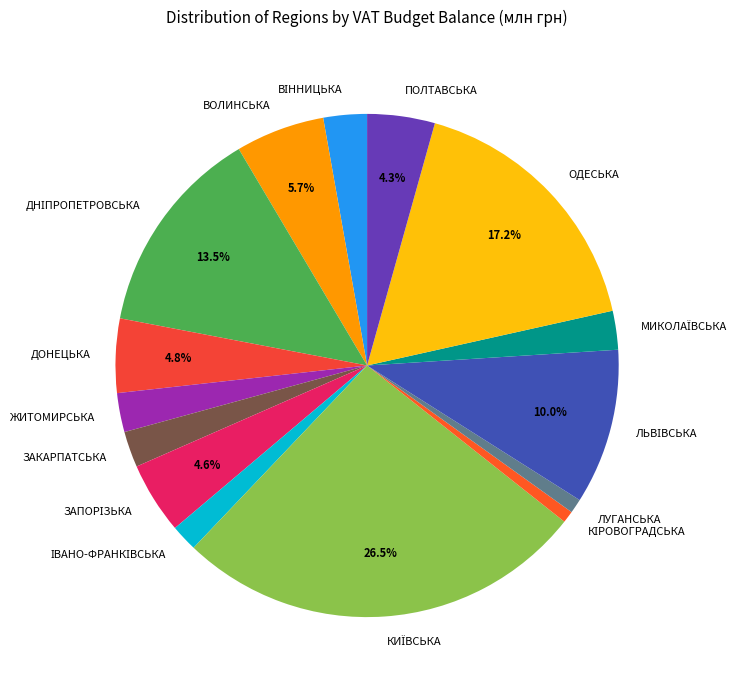

What percentage is NOT represented by ВОЛИНСЬКА?

94.3%